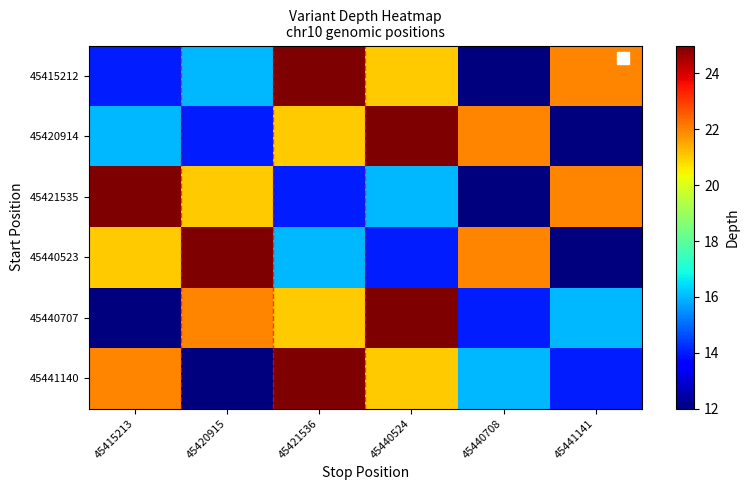

Between 45415213 and 45421536, which is larger?

45421536